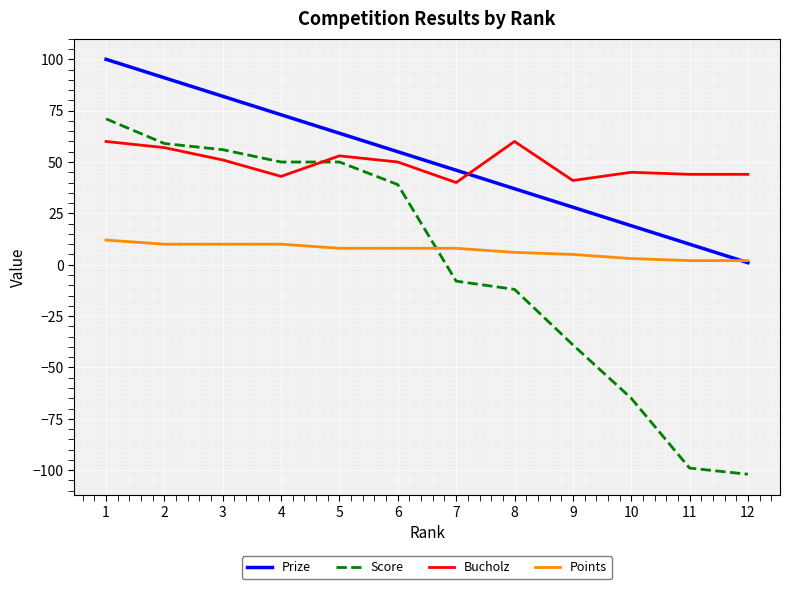

Which series has the largest range (max minus min)?

Score